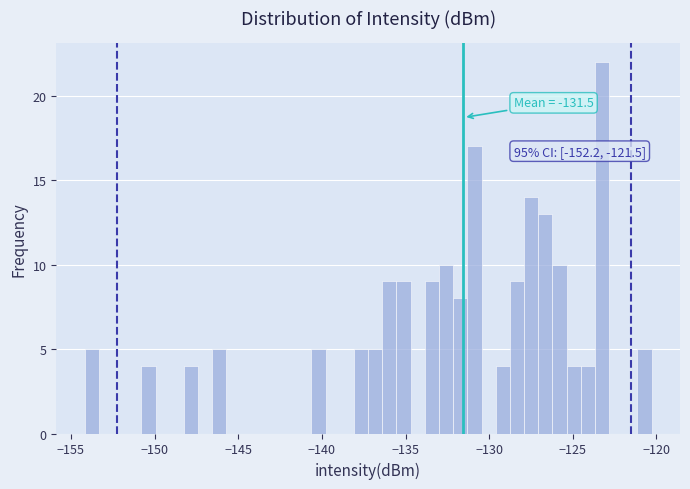

Read against the x-axis, roughly where is the centre of the tallest bar?

-123.5